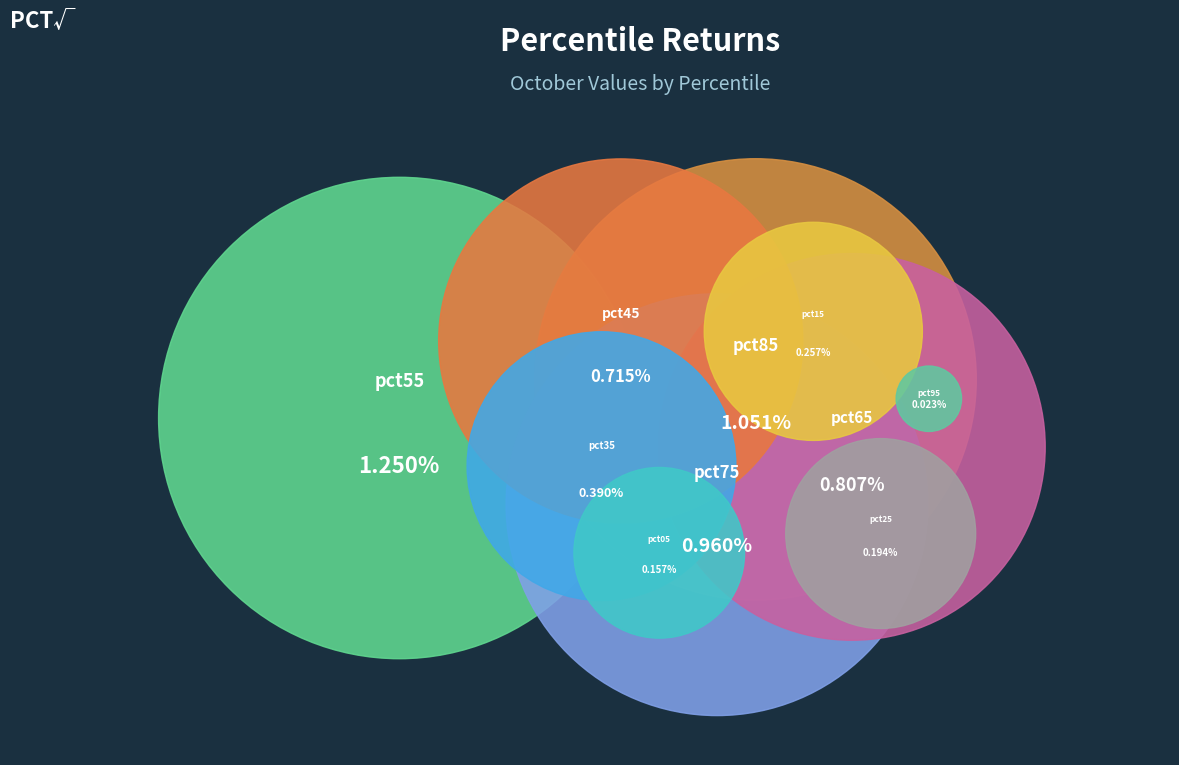

To the nearest percent, what is the difference between the largest and smallest slice percentages?

21%